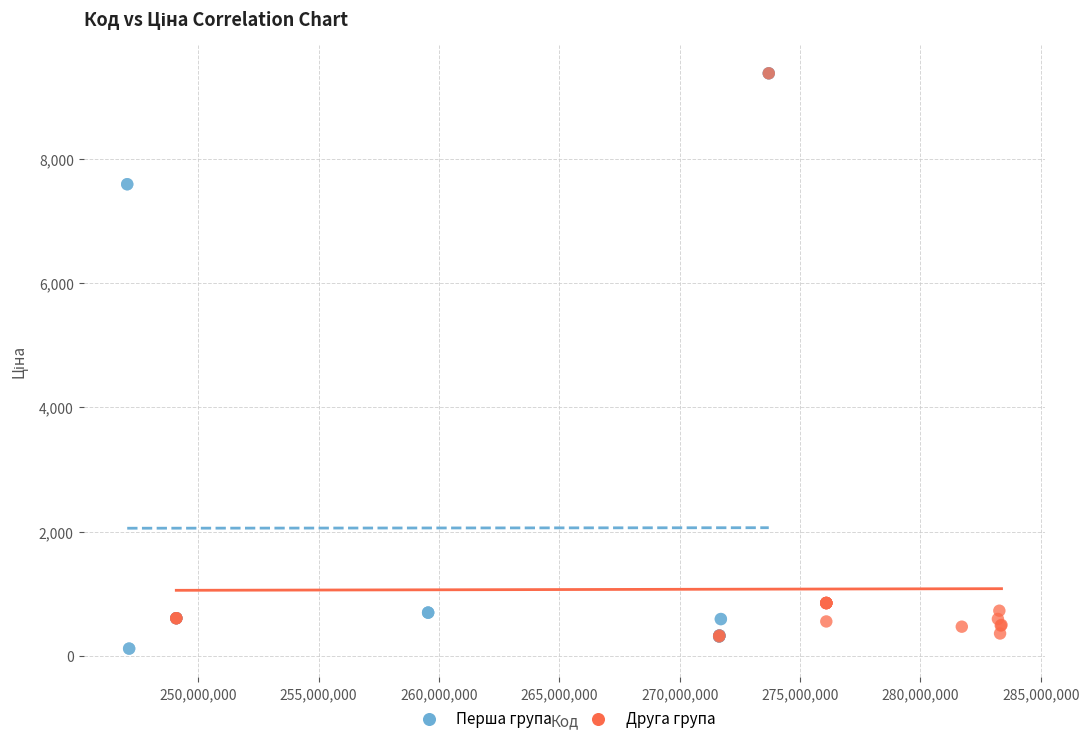

Which series contains the lowest Y value?

Перша група